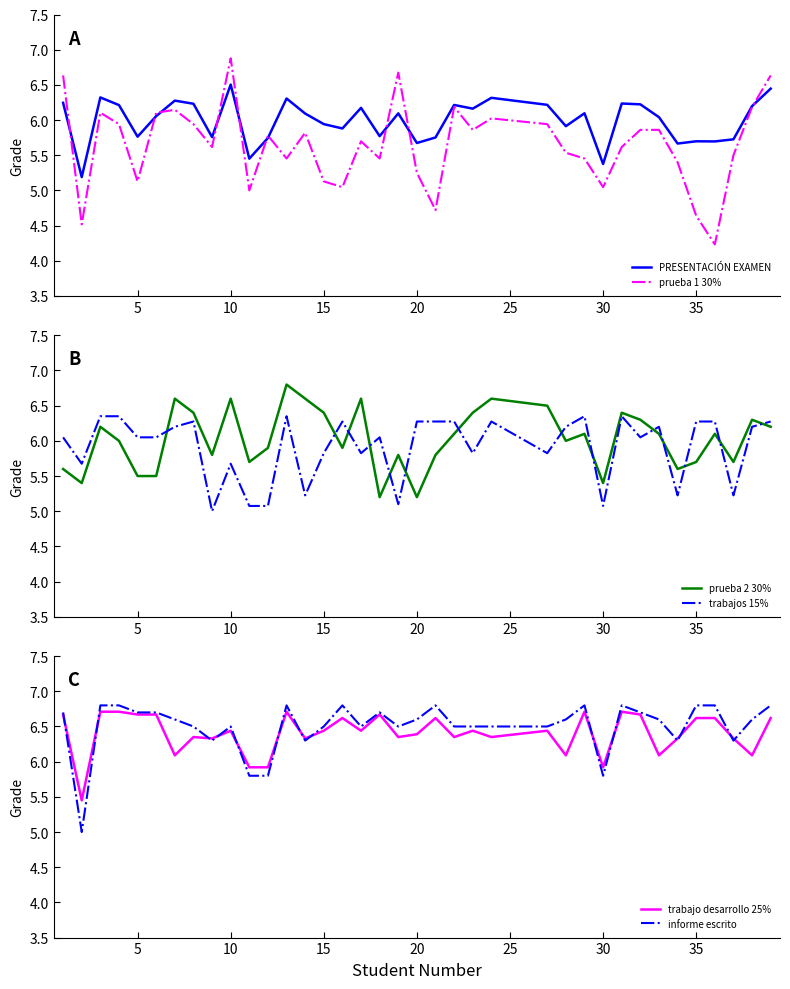

Which series ends up on top after the final intersection of PRESENTACIÓN EXAMEN and informe escrito?

informe escrito